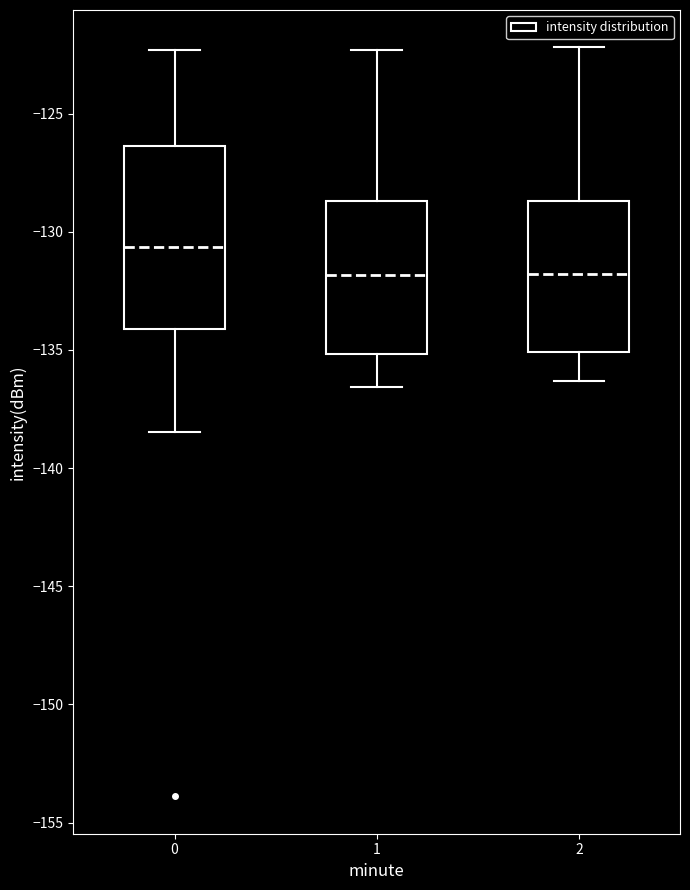

Reading left to right, transcribe this box plot: for each box, give where its median line is, the range the box spans, and where its two whiskers end, as read against the y-axis. The values are not printed on the chart, so give them approximately, as read against the axis.

0: median -130.5, box -134.0 to -126.5, whiskers -138.5 to -122.5
1: median -132.0, box -135.0 to -128.5, whiskers -136.5 to -122.5
2: median -132.0, box -135.0 to -128.5, whiskers -136.5 to -122.0